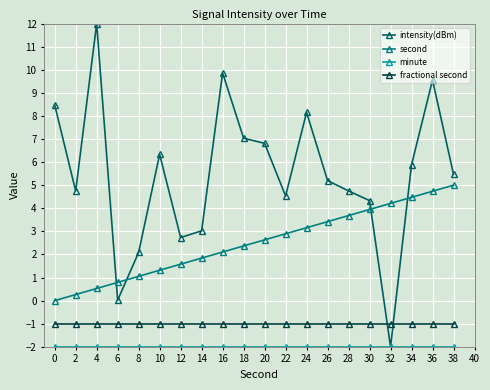

Is the value of second at 28 greater than the value of fractional second at 4?

Yes